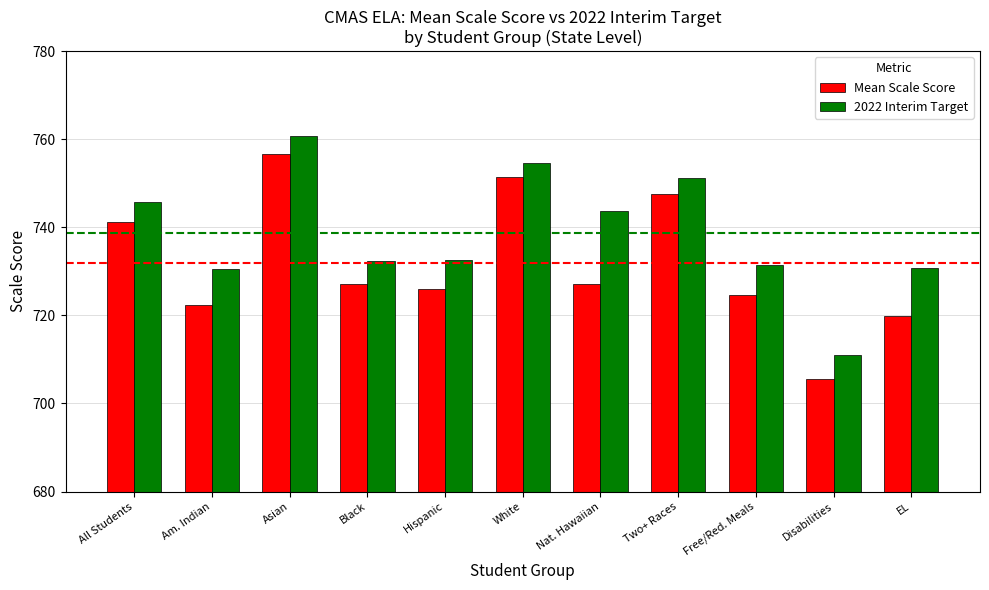

What is the value of the 2022 Interim Target bar at the 10th from the left?

711.1